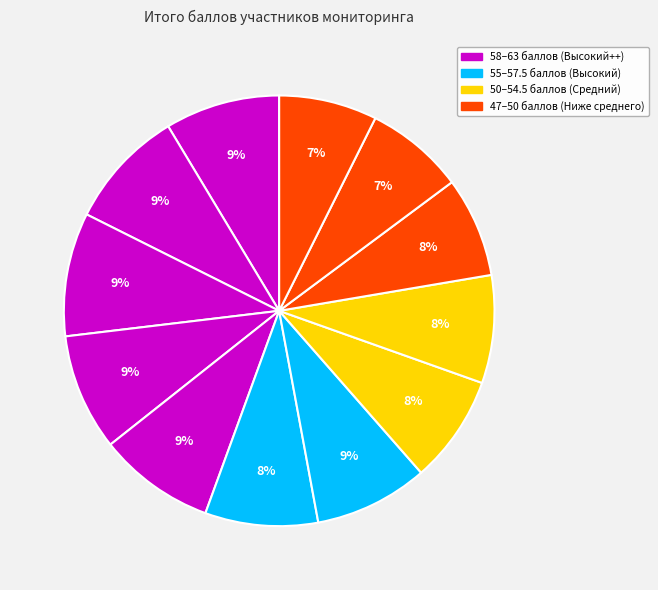

How many segments does this pie chart have?

12